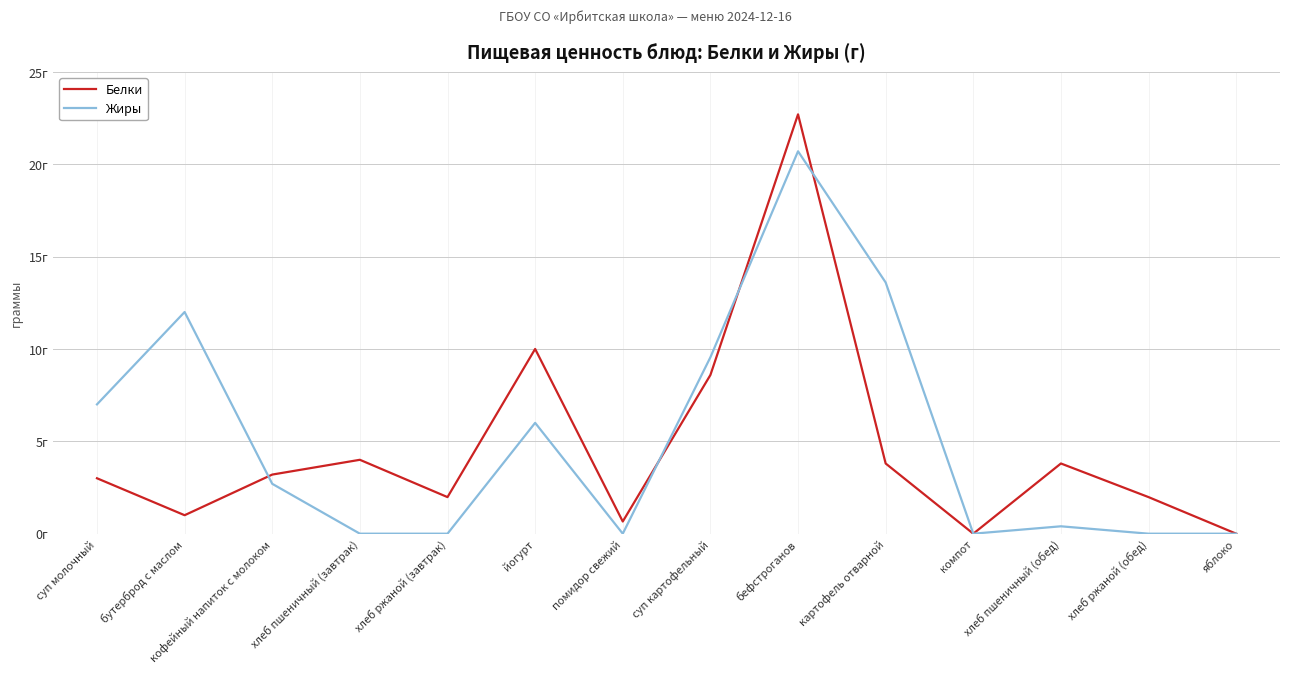

Reading right to left, extract all data points from this chart.

Белки: 0.0	2.0	3.8	0.0	3.8	22.7	8.6	0.7	10.0	2.0	4.0	3.2	1.0	3.0
Жиры: 0.0	0.0	0.4	0.0	13.6	20.7	9.6	0.0	6.0	0.0	0.0	2.7	12.0	7.0